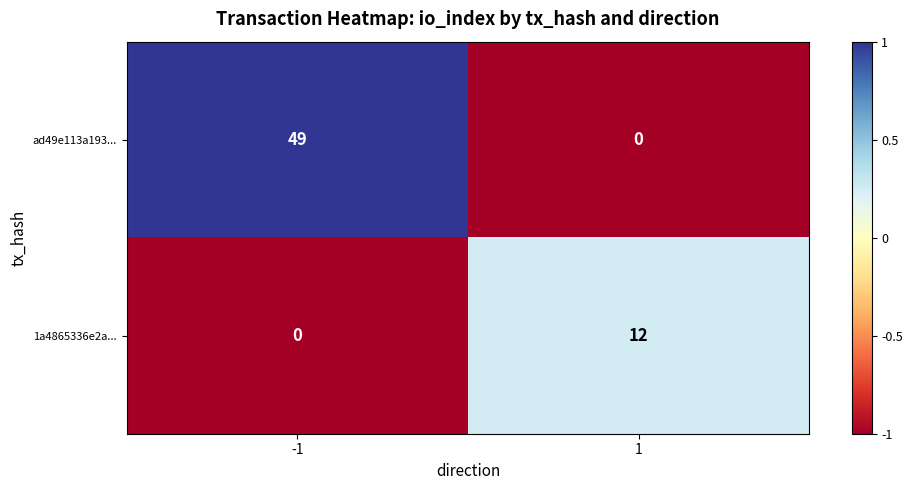

What is the spread (max minus min) of values at -1?

49